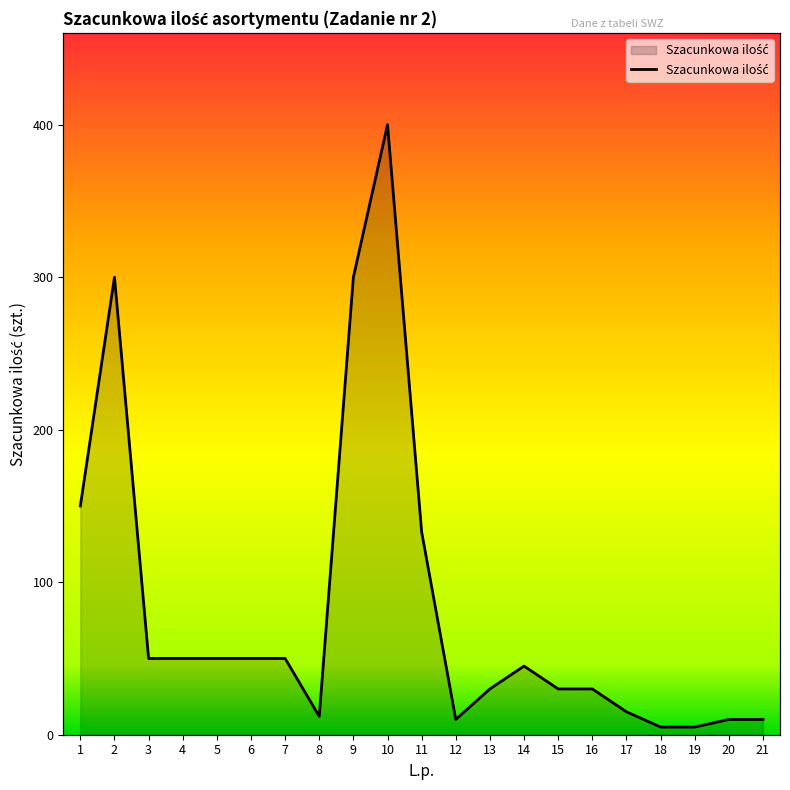

How many lines are shown in the chart?

1